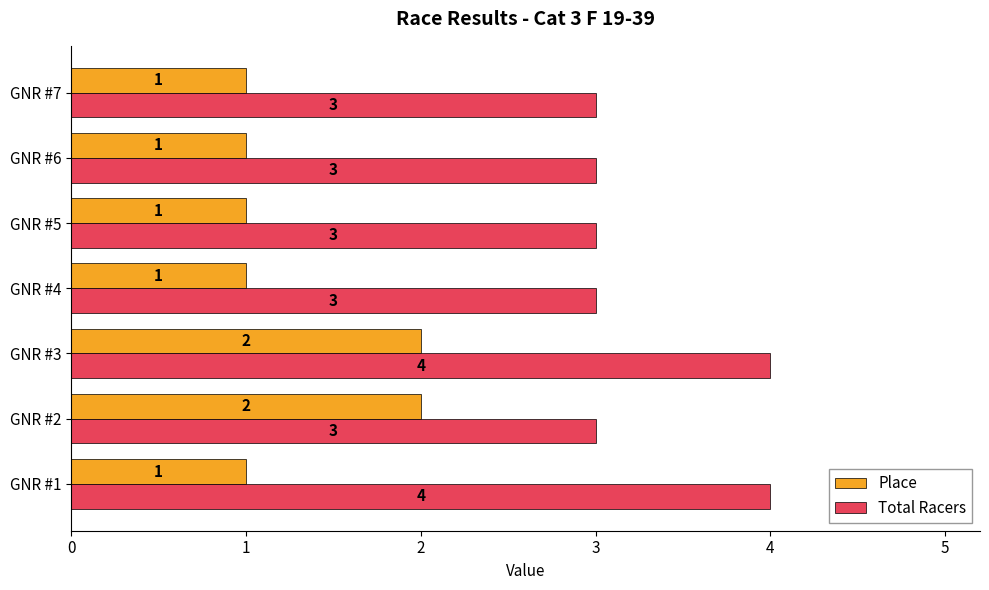

What are all the series names shown in the legend?

Place, Total Racers